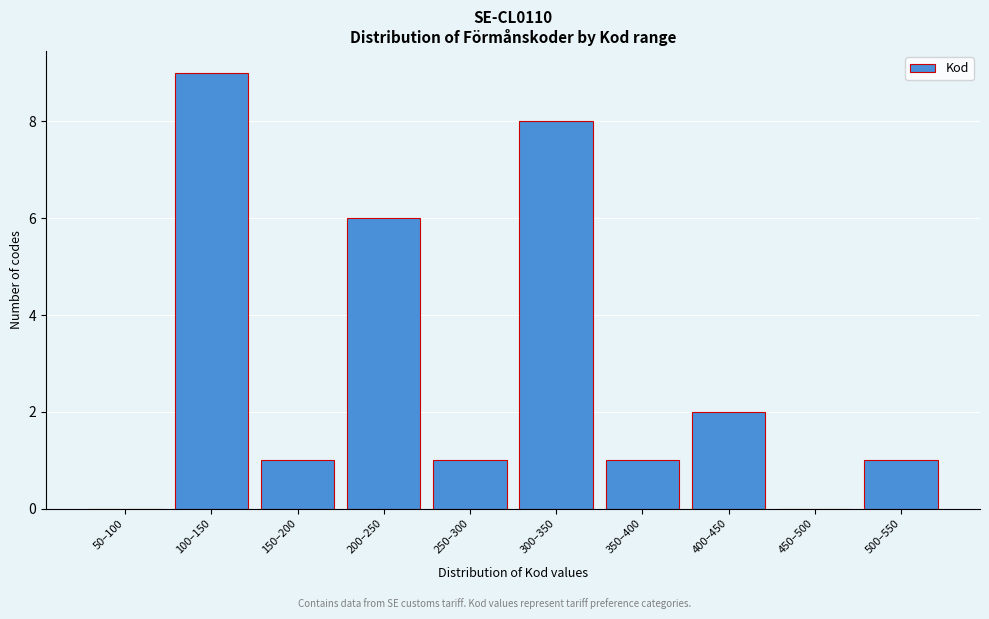

Reading left to right, transcribe all the data shown in this chart.

50–100=0	100–150=9	150–200=1	200–250=6	250–300=1	300–350=8	350–400=1	400–450=2	450–500=0	500–550=1